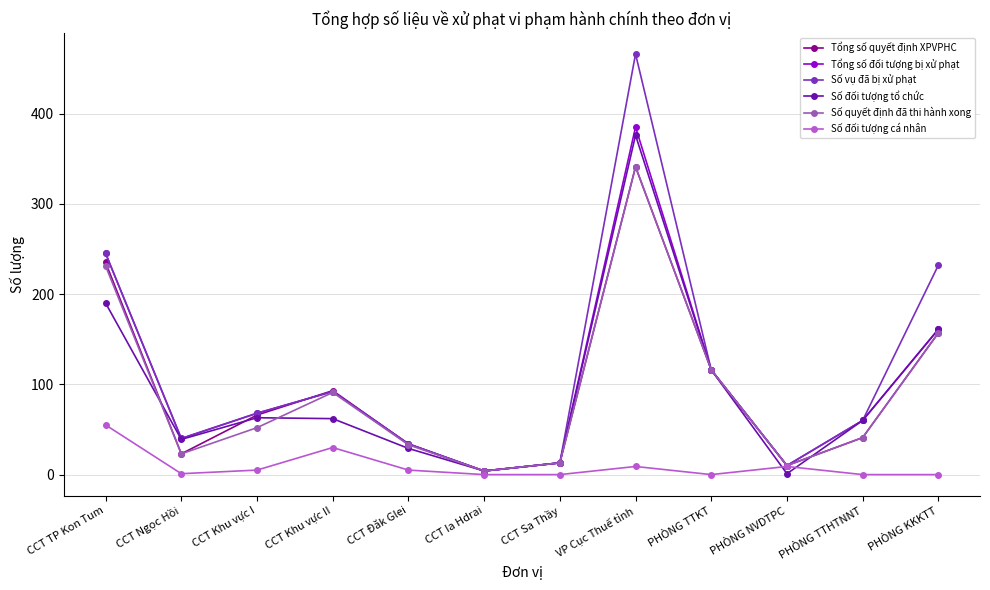

What is the value of the Tổng số quyết định XPVPHC point at the 10th from the left?

10